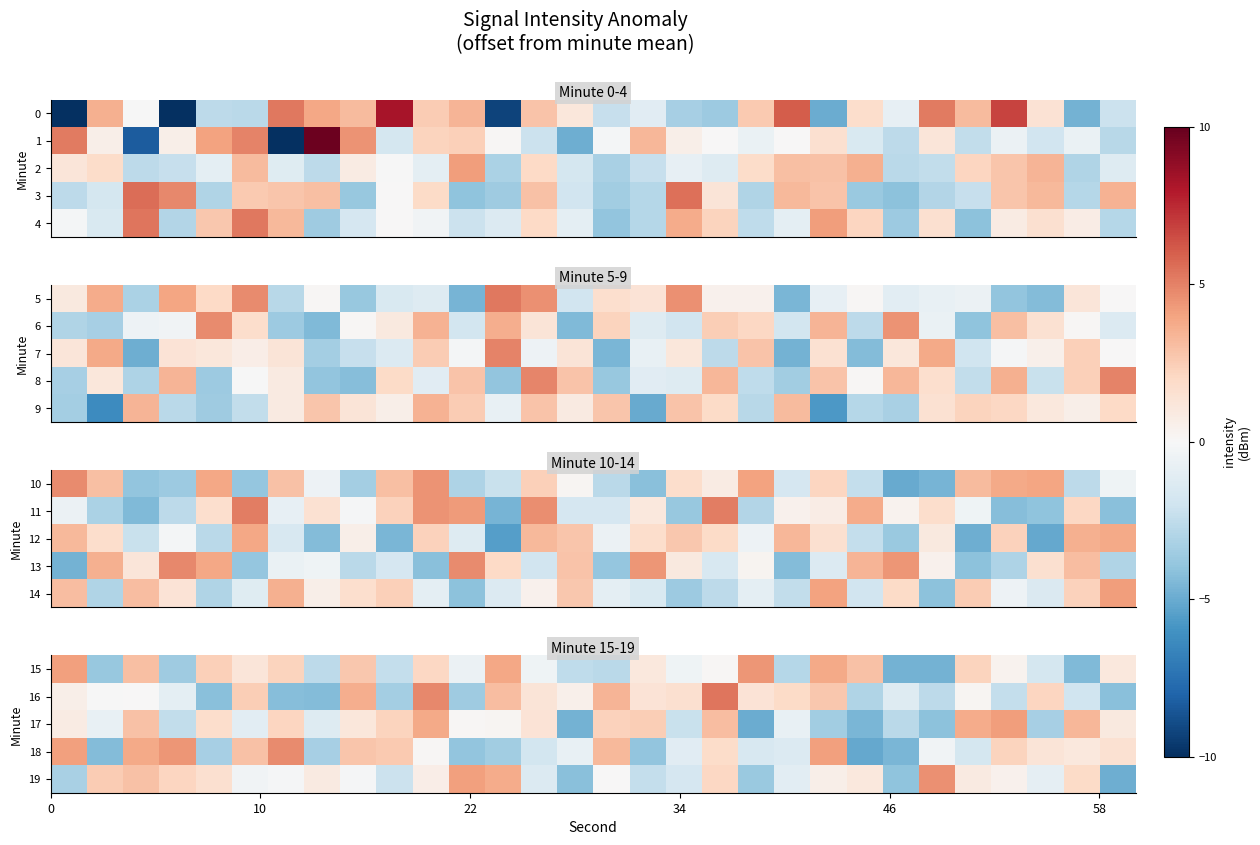

At which category is the sum across all series the highest?

22